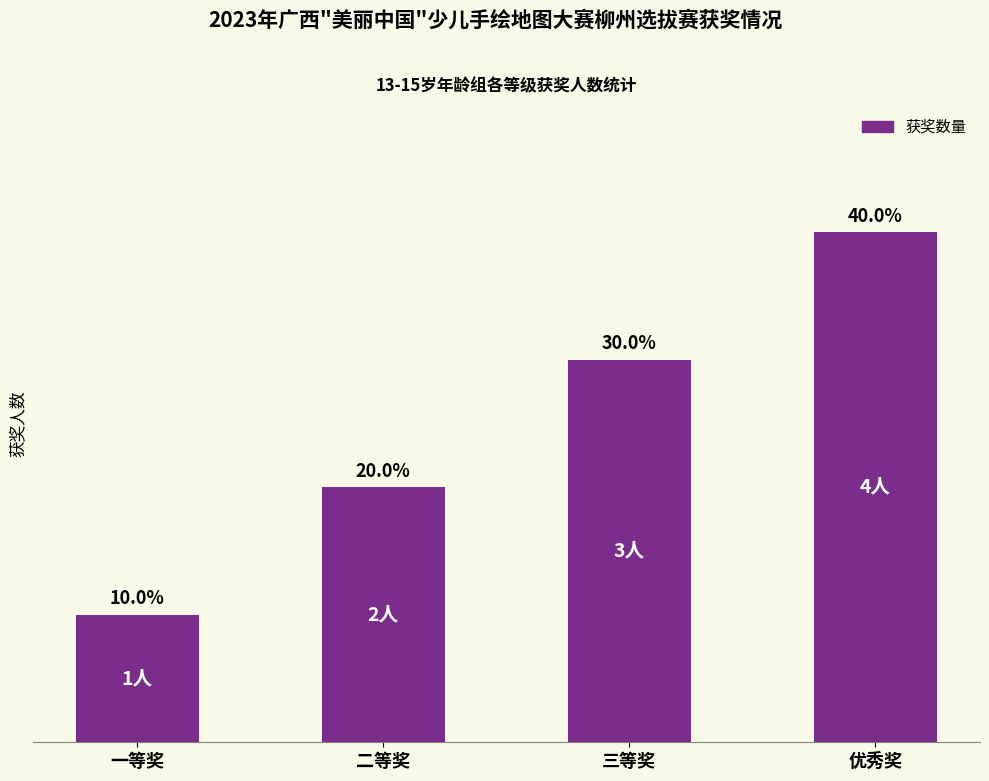

What is the label of the 1st bar from the right?

优秀奖